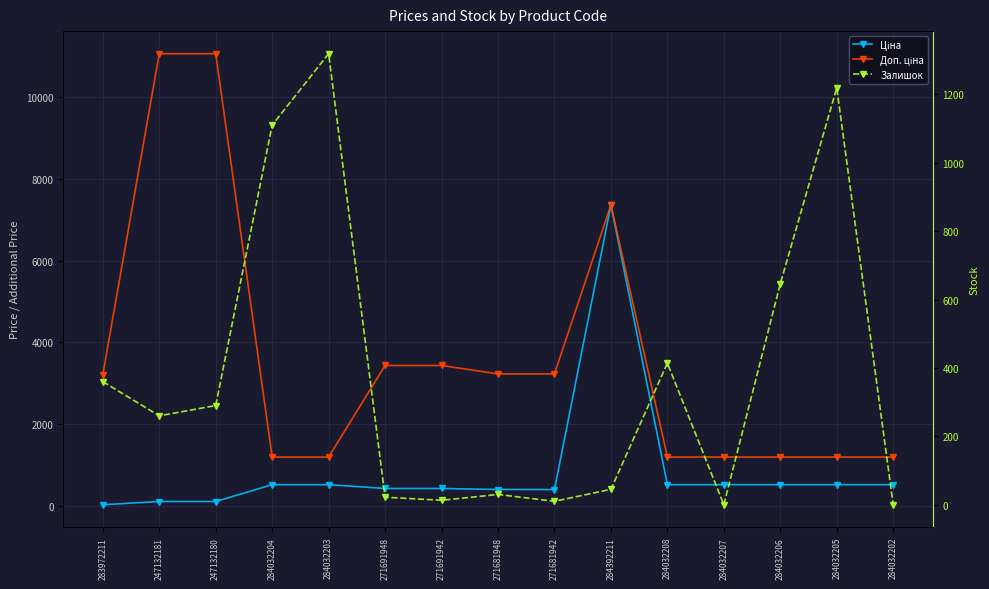

How many lines are shown in the chart?

3